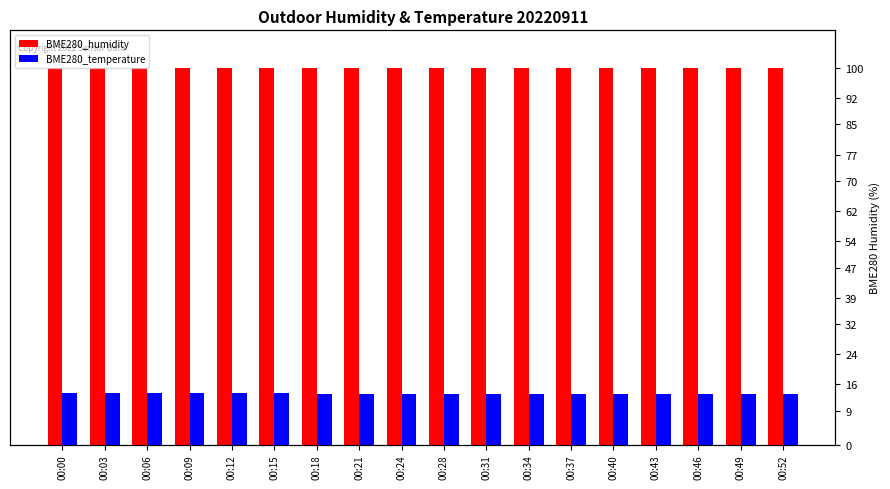

At which category does the chart reach its peak across all series?

00:00